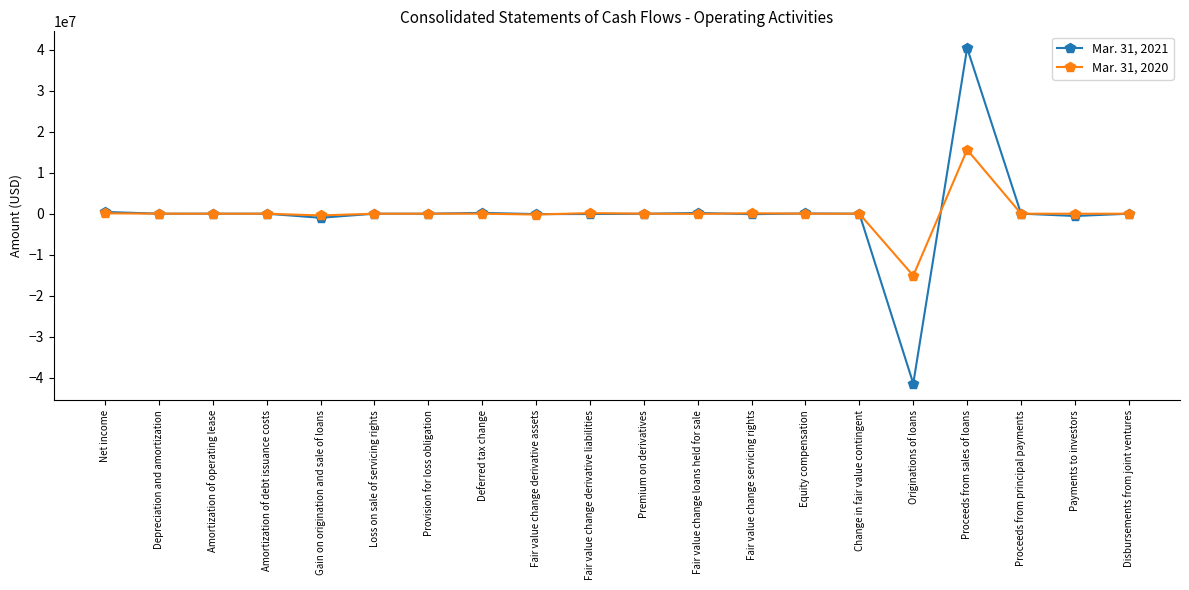

Rank the series by their average value, from lowest to highest.

Mar. 31, 2021, Mar. 31, 2020